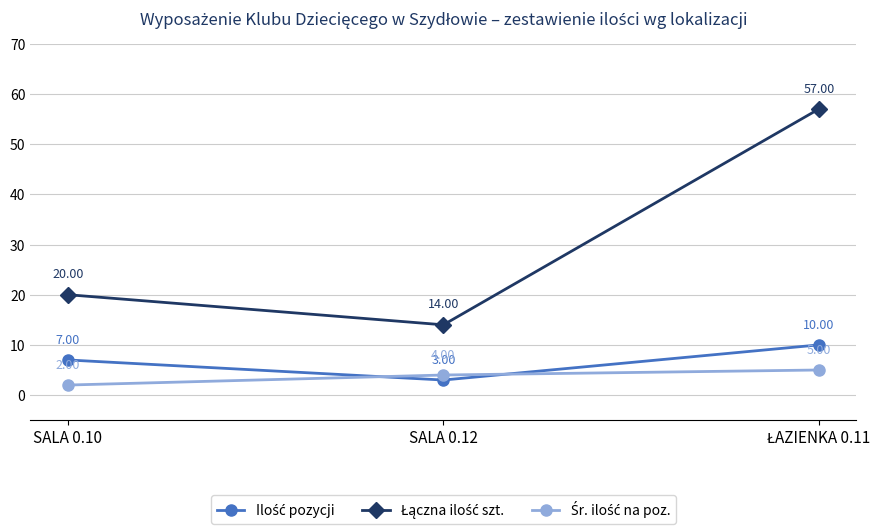

Does the chart display data point markers on the line(s)?

Yes